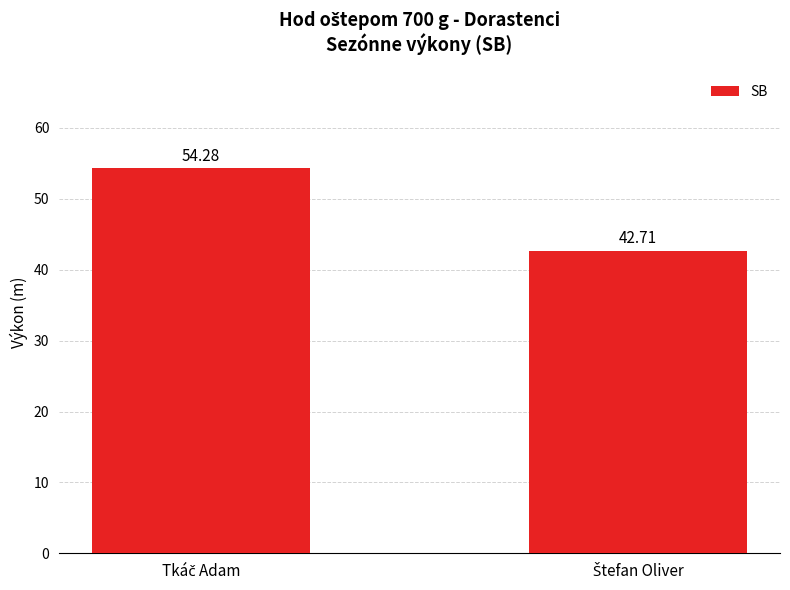

What is the average value?

48.5